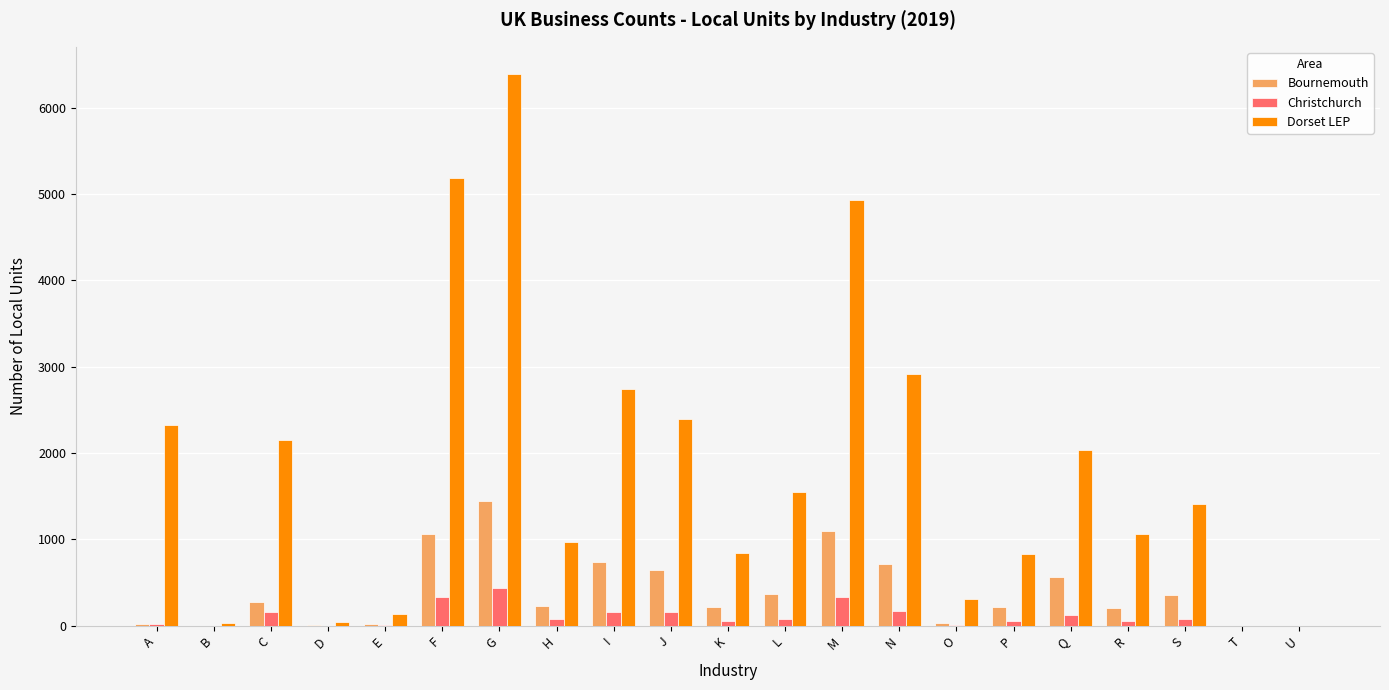

At which category is the sum across all series the highest?

G